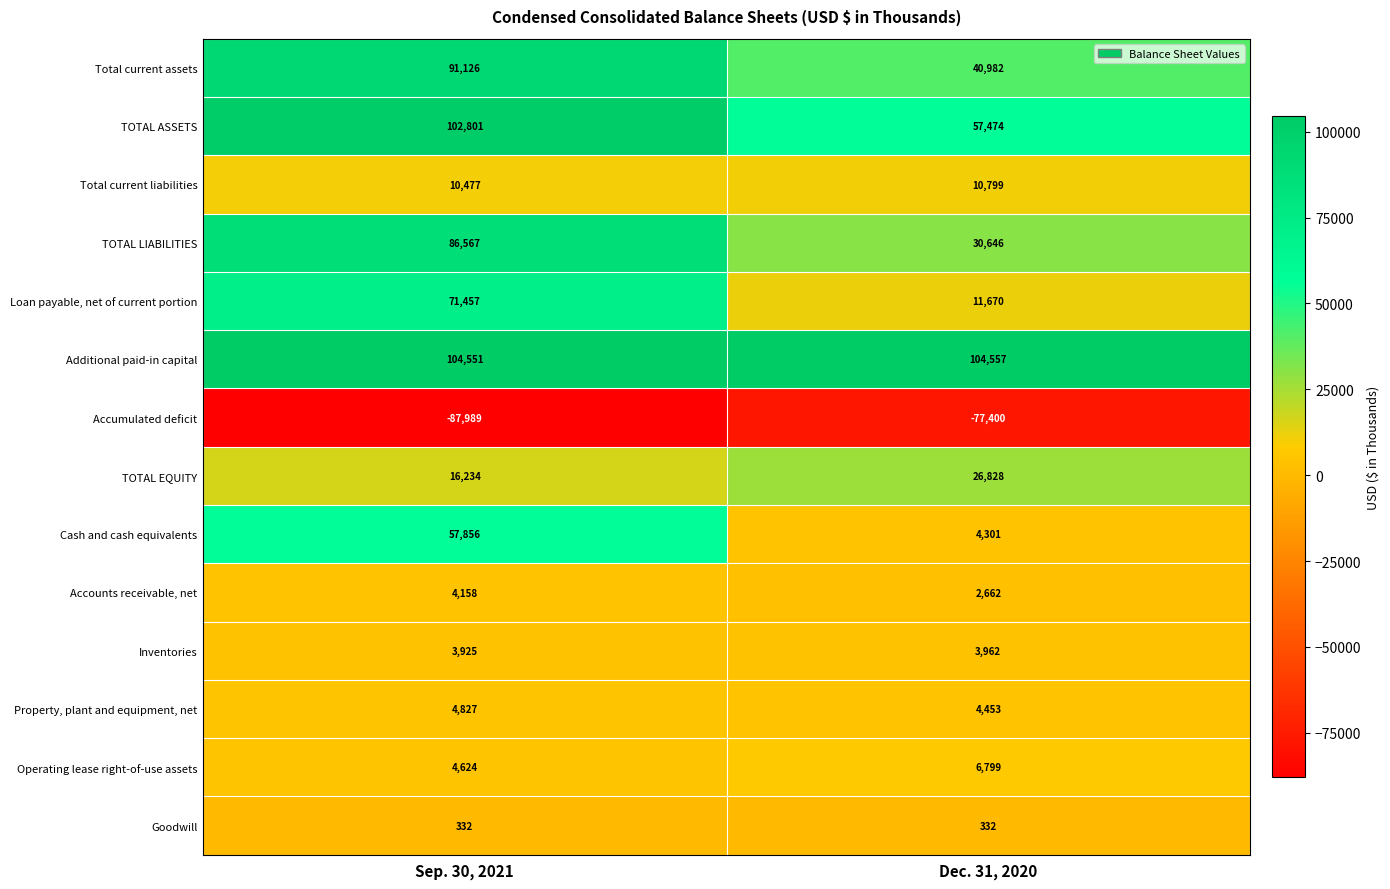

The Loan payable, net of current portion series shows 42955 at Sep. 30, 2021. True or false?

False